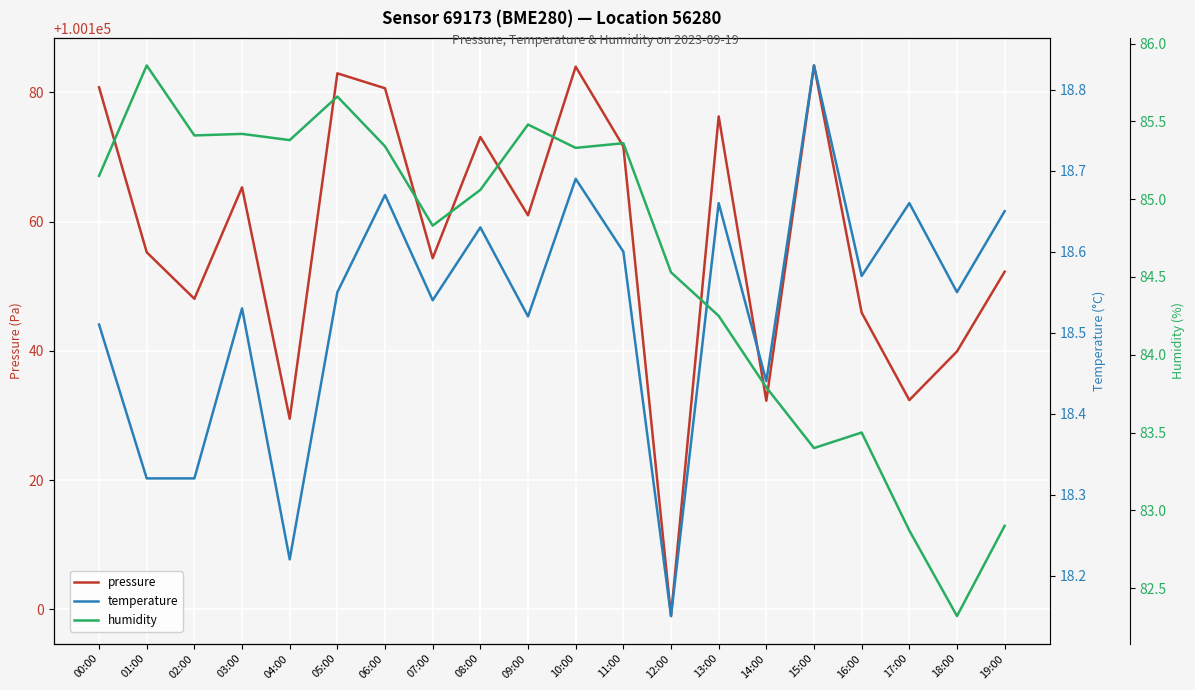

Rank the series by their maximum value, from lowest to highest.

temperature, humidity, pressure